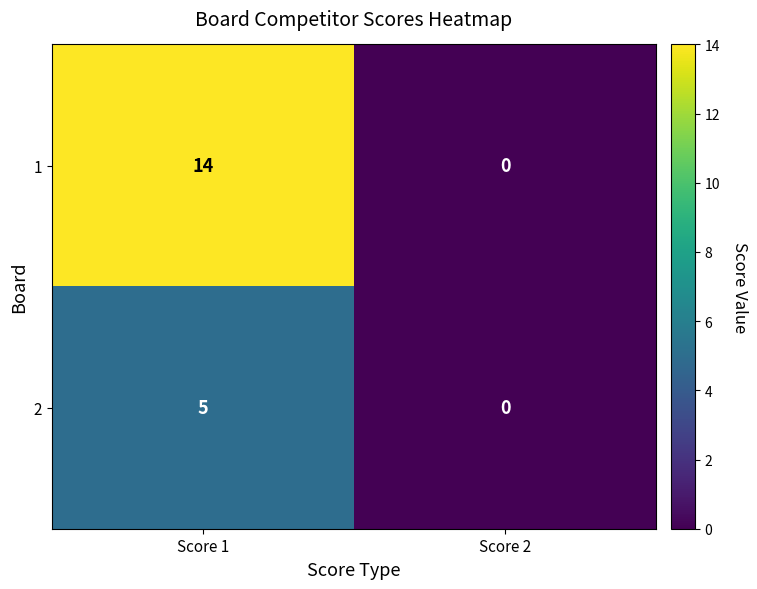

How many distinct data groups are displayed?

2